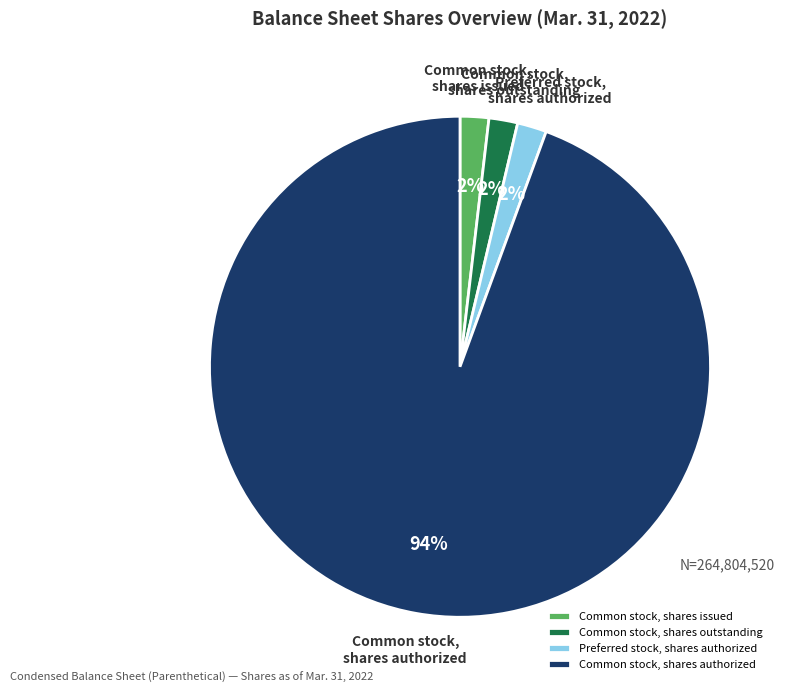

To the nearest percent, what percentage of the pie is Common stock, shares authorized?

94%